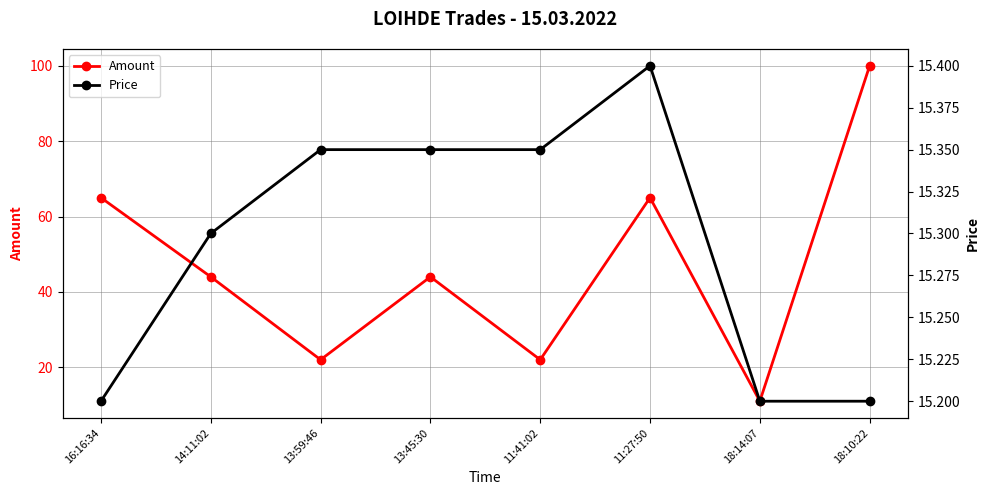

Where is the first local maximum for Price?

11:27:50